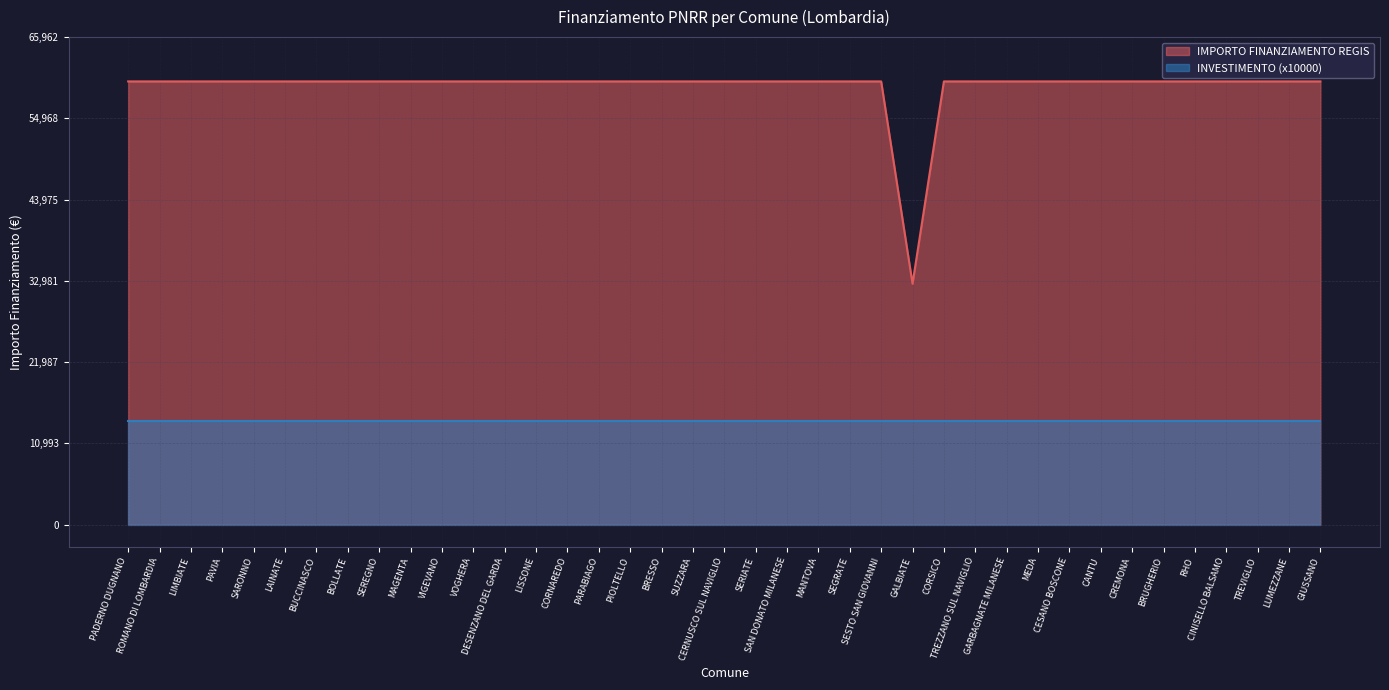

What position from the right is SUZZARA?

21